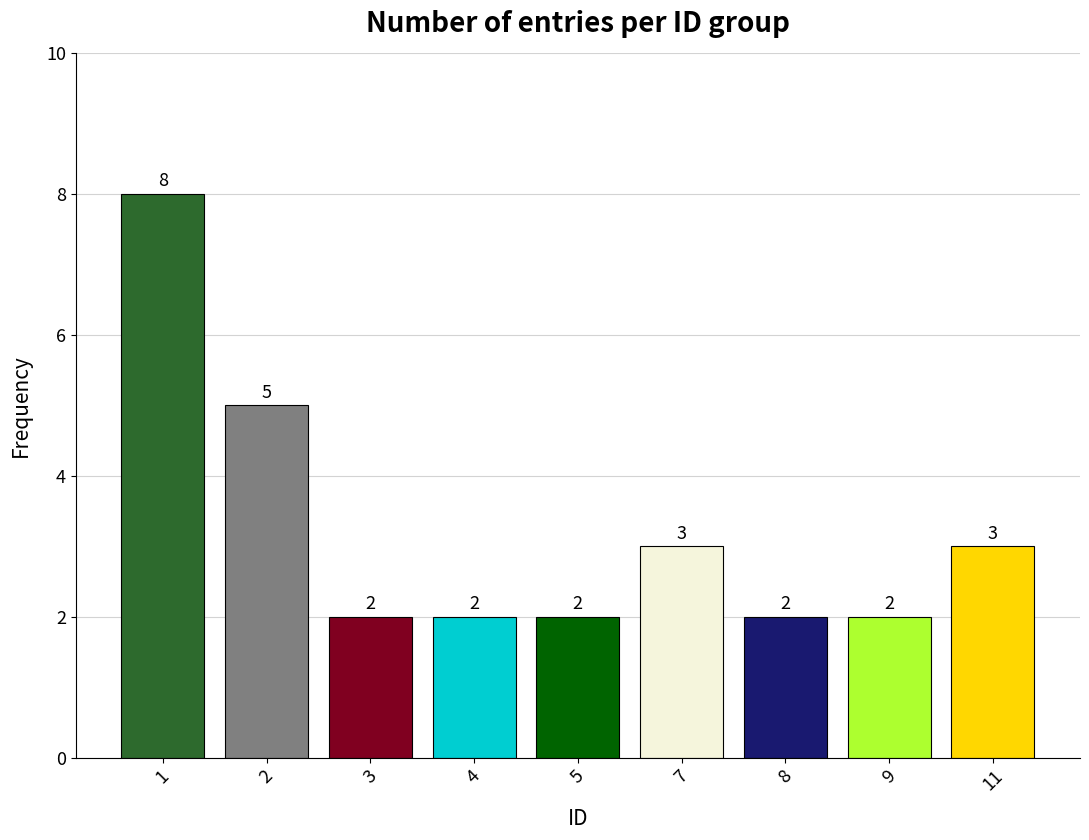

Approximately how many times larger is the value at 4 compared to 3?

1.0